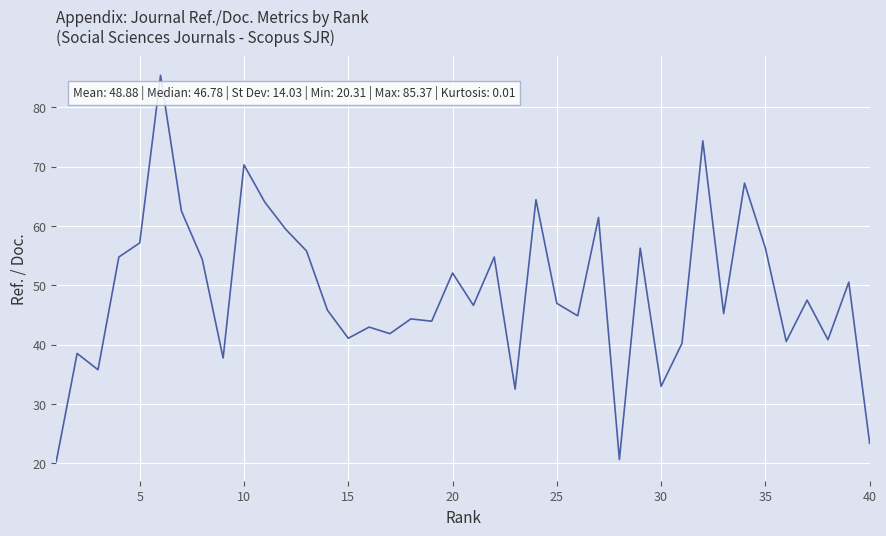

What is the difference between the maximum and minimum values?

65.1